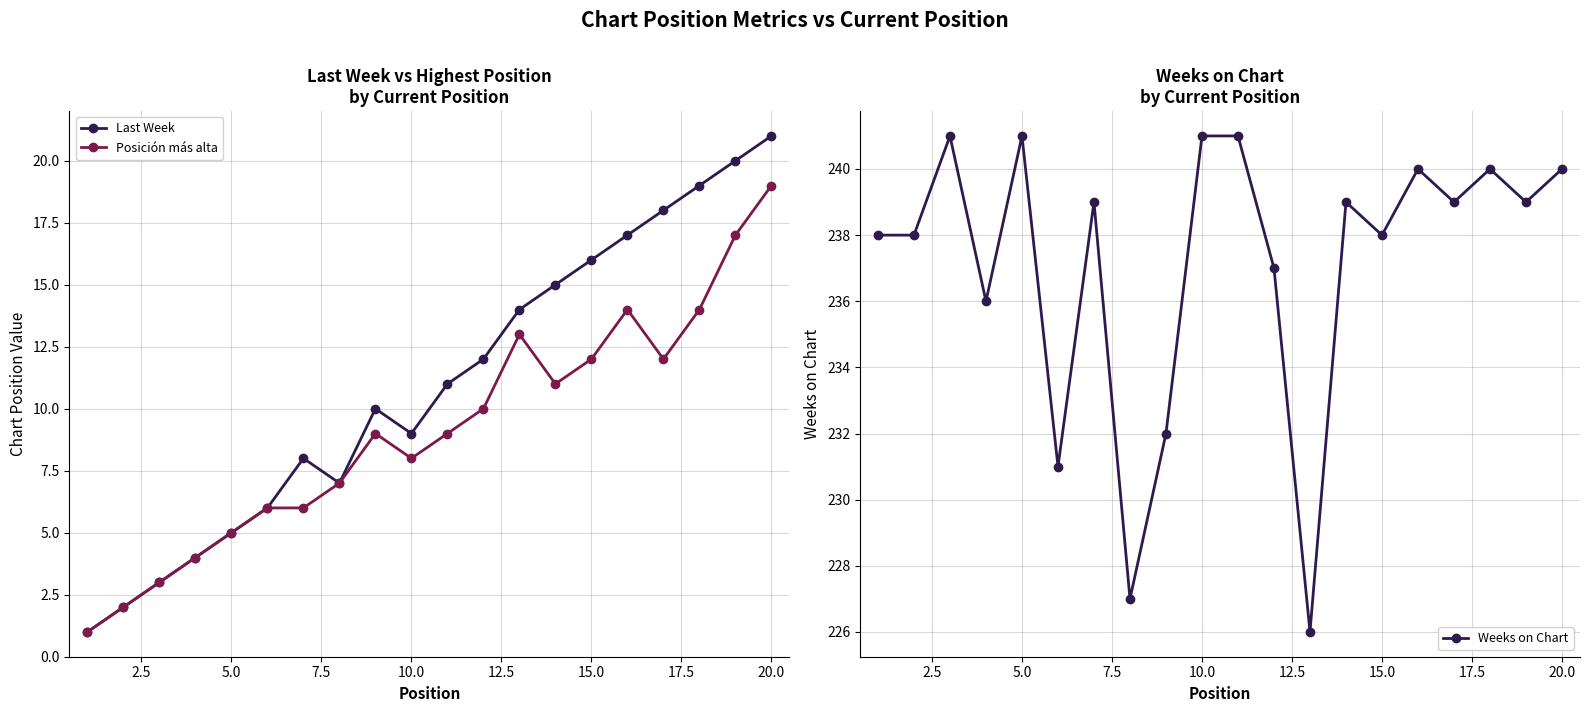

True or false: Posición más alta has more than 2 interior local peaks.

True